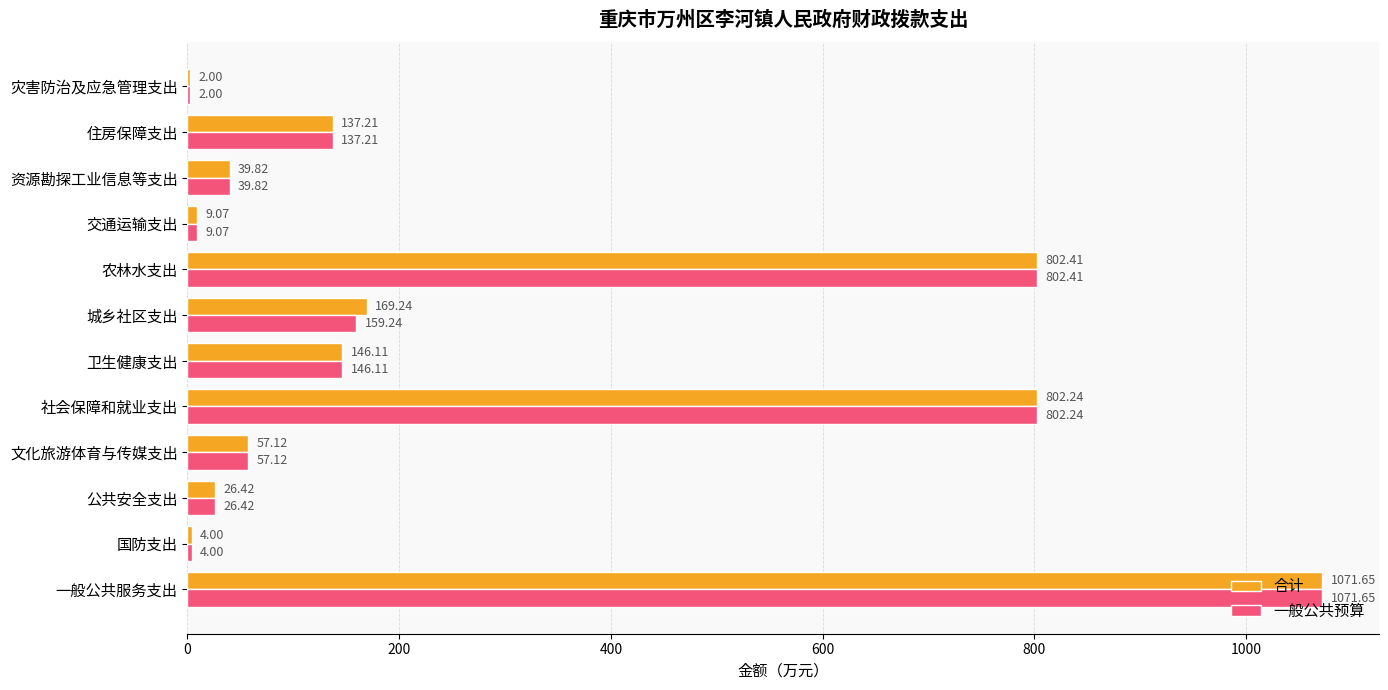

Which category has the highest value across all series?

一般公共服务支出